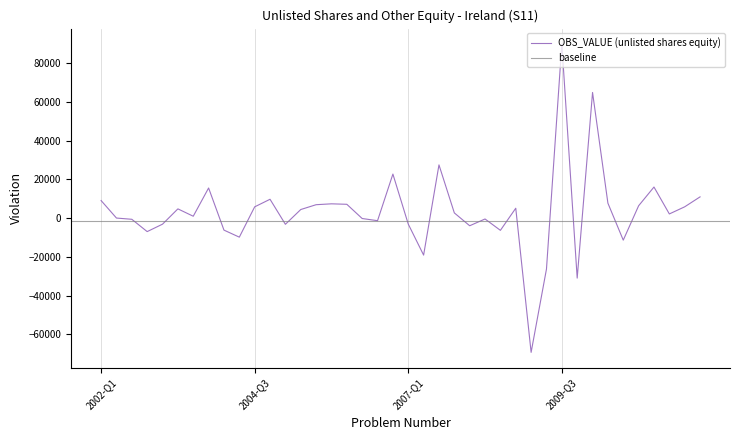

What is the label of the 40th point from the left?

2011-Q4